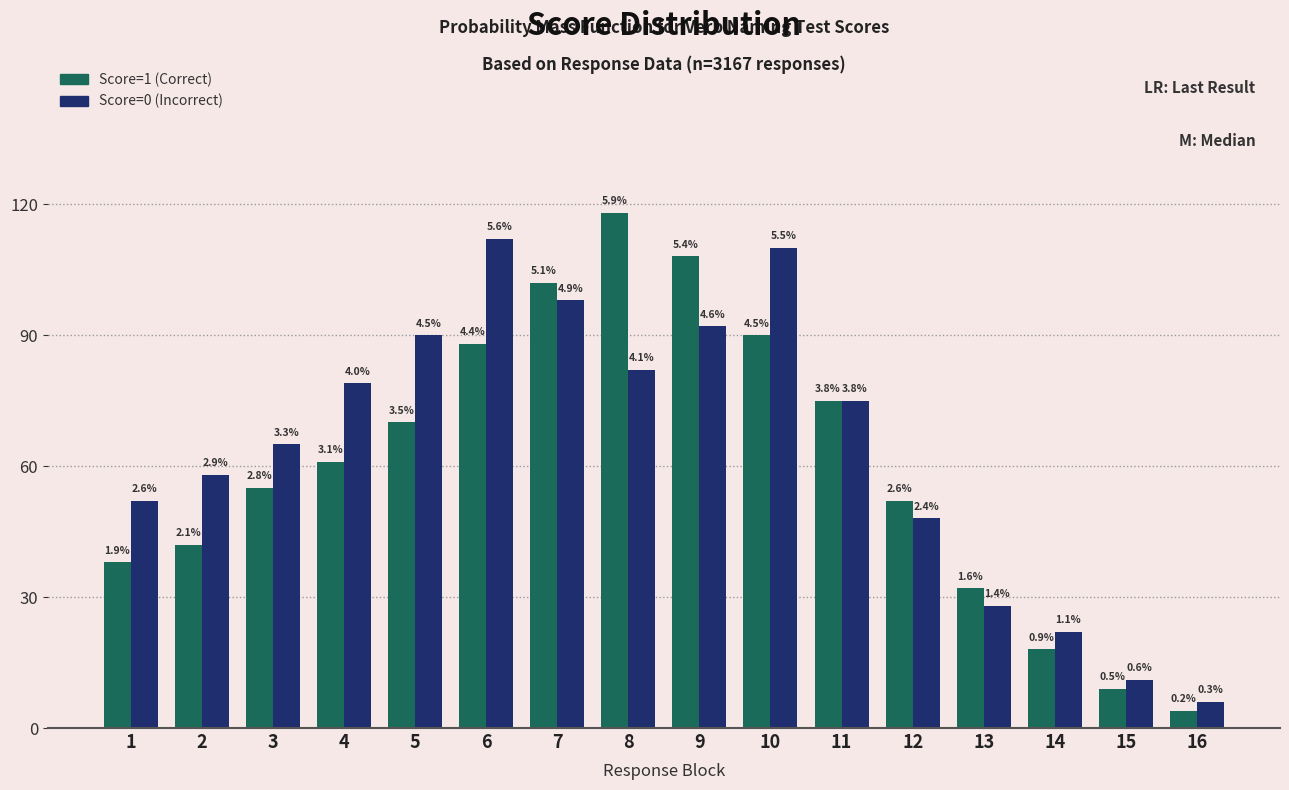

What are all the series names shown in the legend?

Score=1 (Correct), Score=0 (Incorrect)